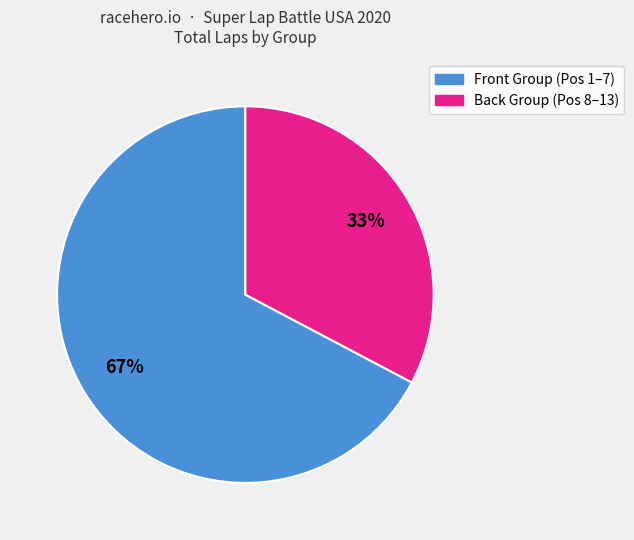

Is there any slice that represents more than half of the pie?

Yes